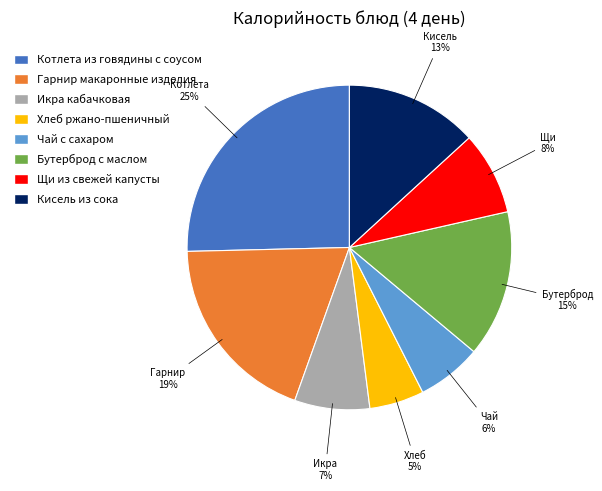

Does any single category account for the majority?

No